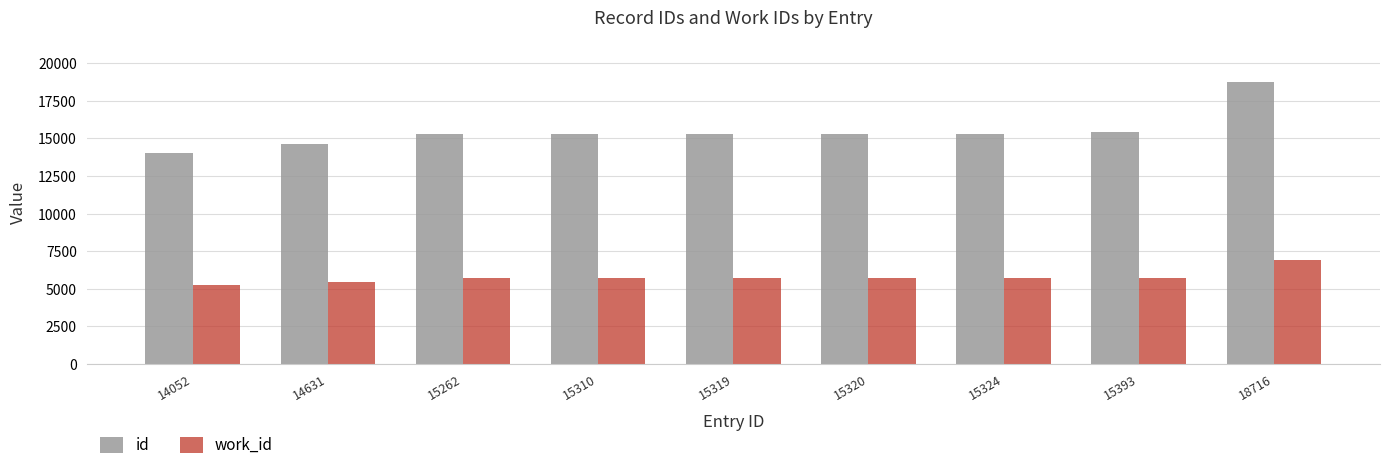

What is the sum of the work_id values at 15310 and 15262?

11474